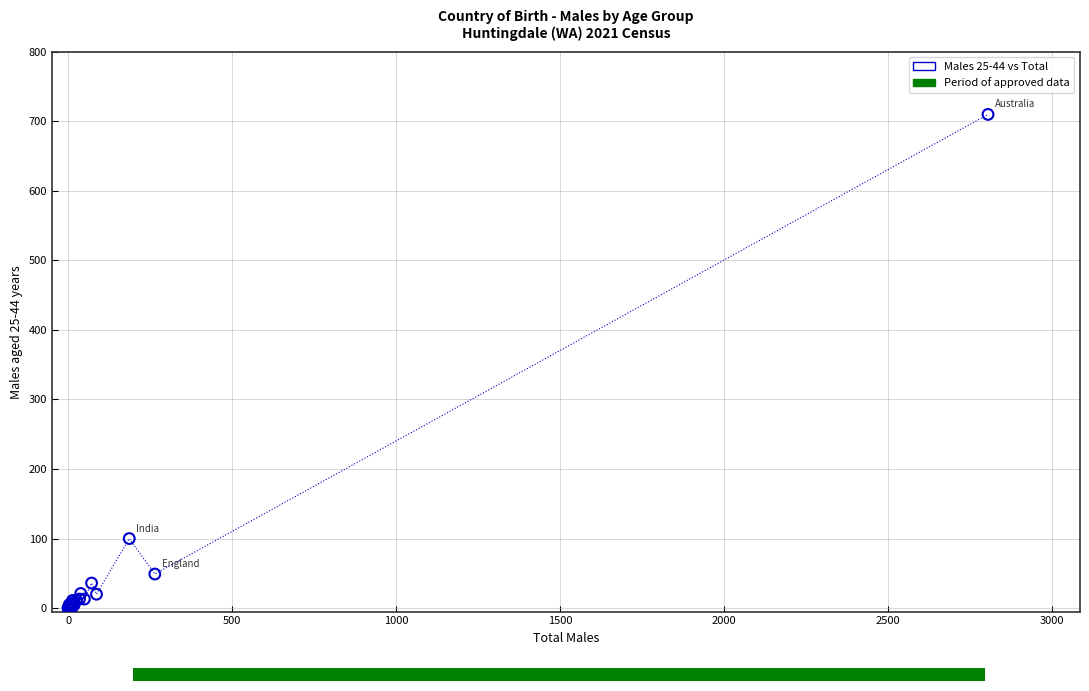

What Y value in the scatter plot is closest to 355?

100